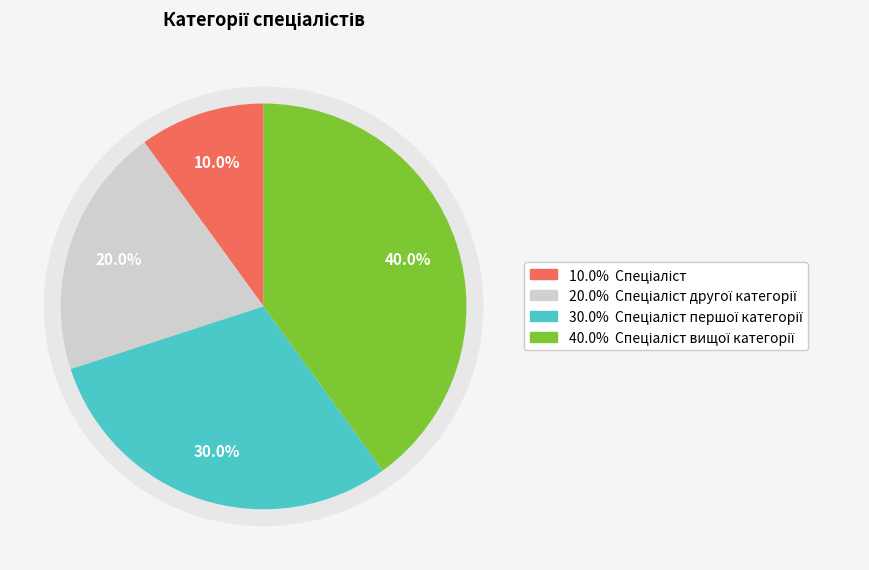

What is the largest slice in the pie chart?

Спеціаліст вищої категорії